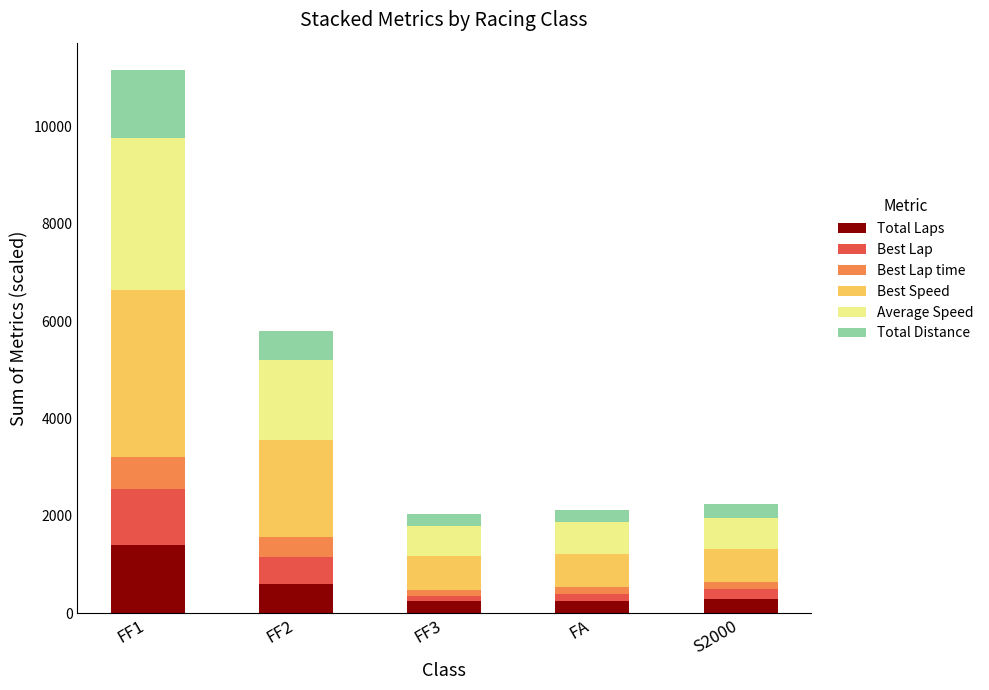

At which category is the sum across all series the highest?

FF1